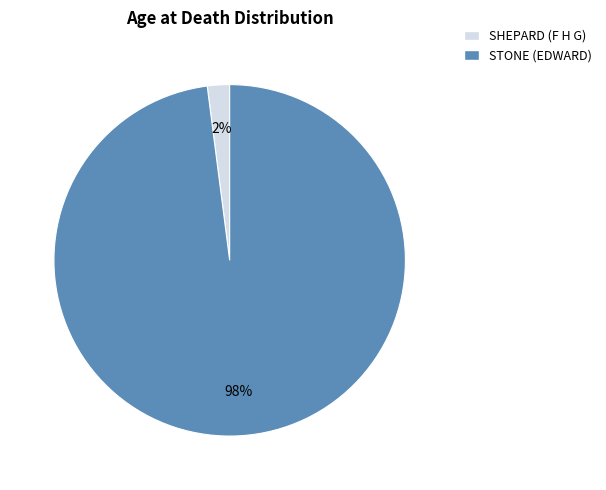

How many segments does this pie chart have?

2